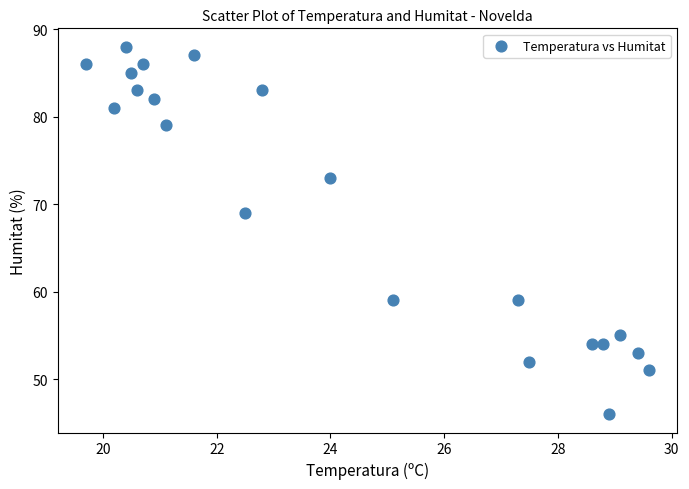

What Y value in the scatter plot is closest to 67?

69